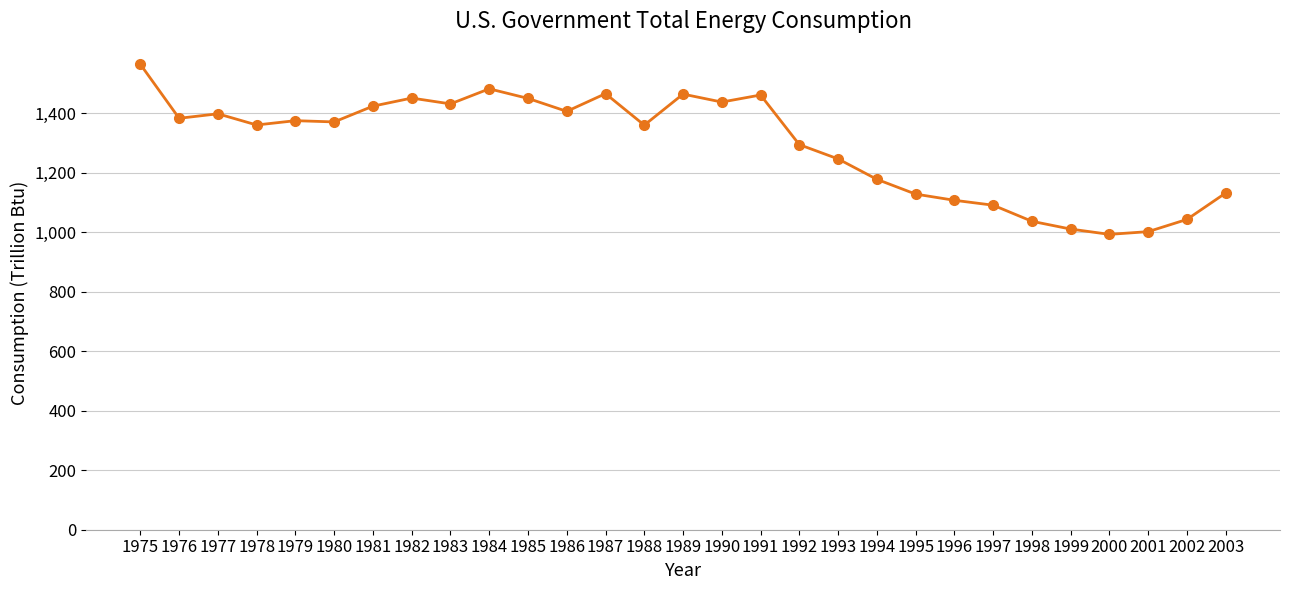

True or false: the data shows 513.7 at 1986.

False